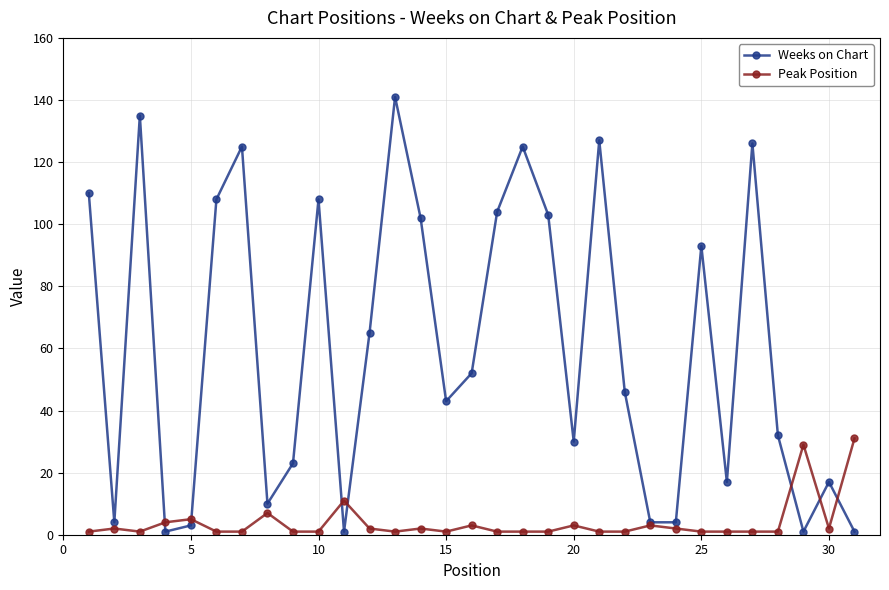

At how many categories does at least one series exceed 41?

17